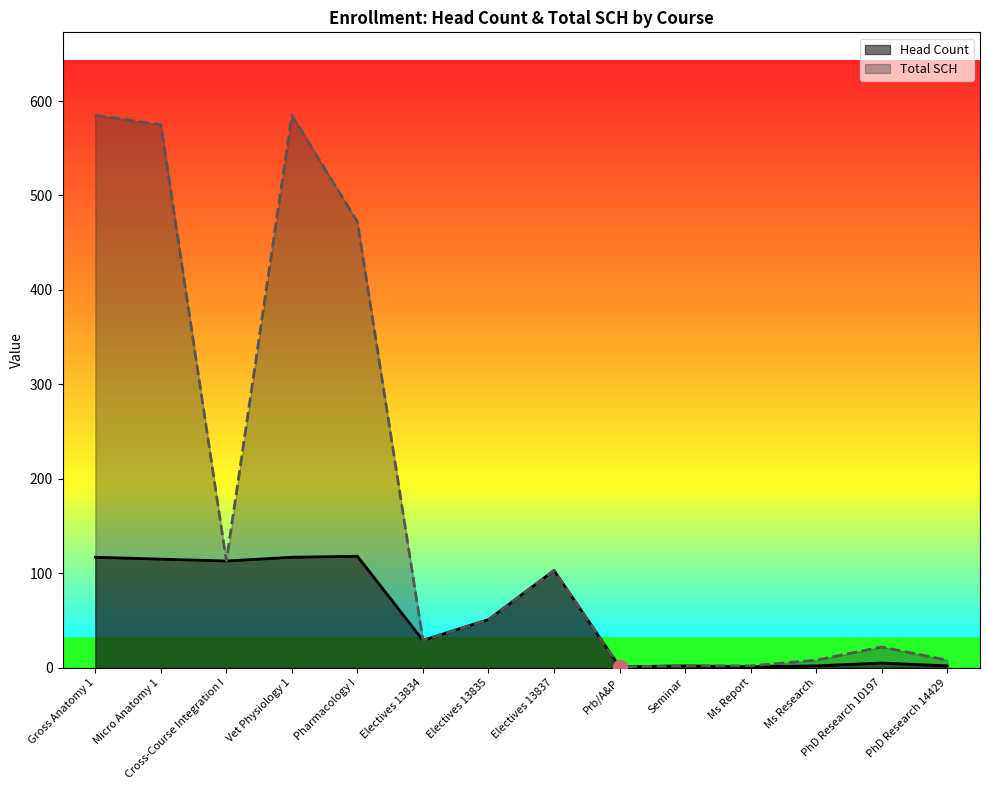

What is the sum of all Head Count values?

776